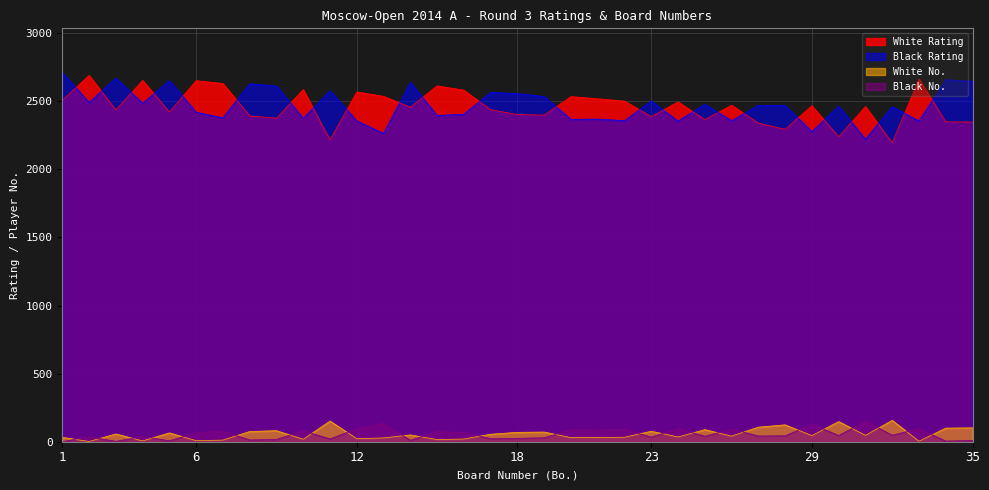

Which series has the largest total across all categories?

Black Rating